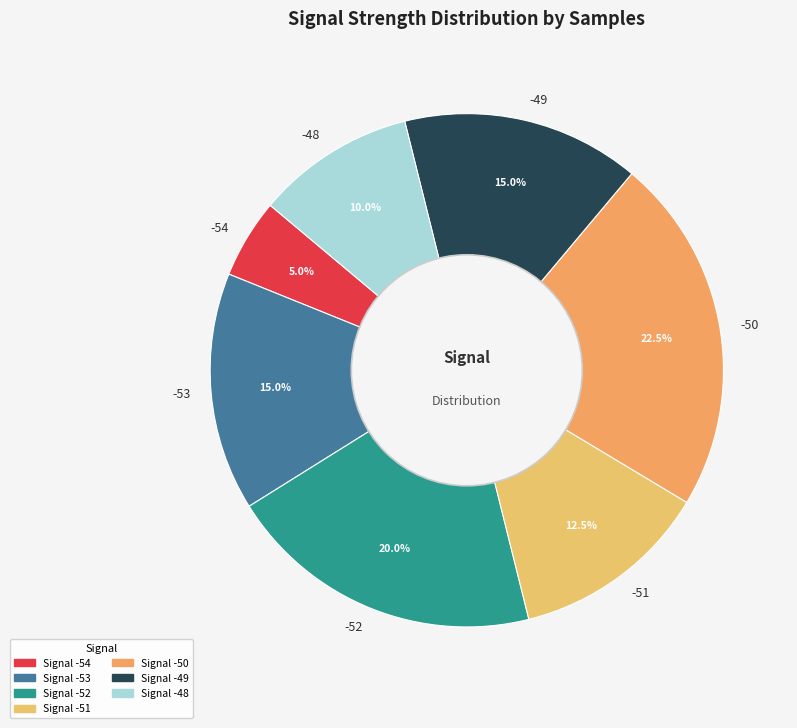

What percentage do -54 and -51 together represent?

17.5%